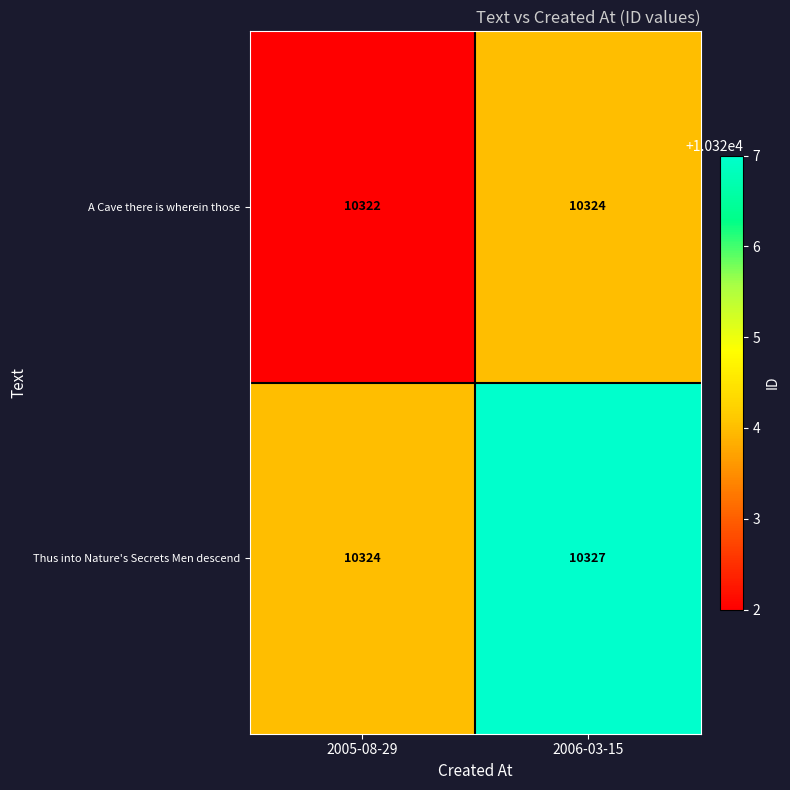

At which category is the sum across all series the highest?

2006-03-15